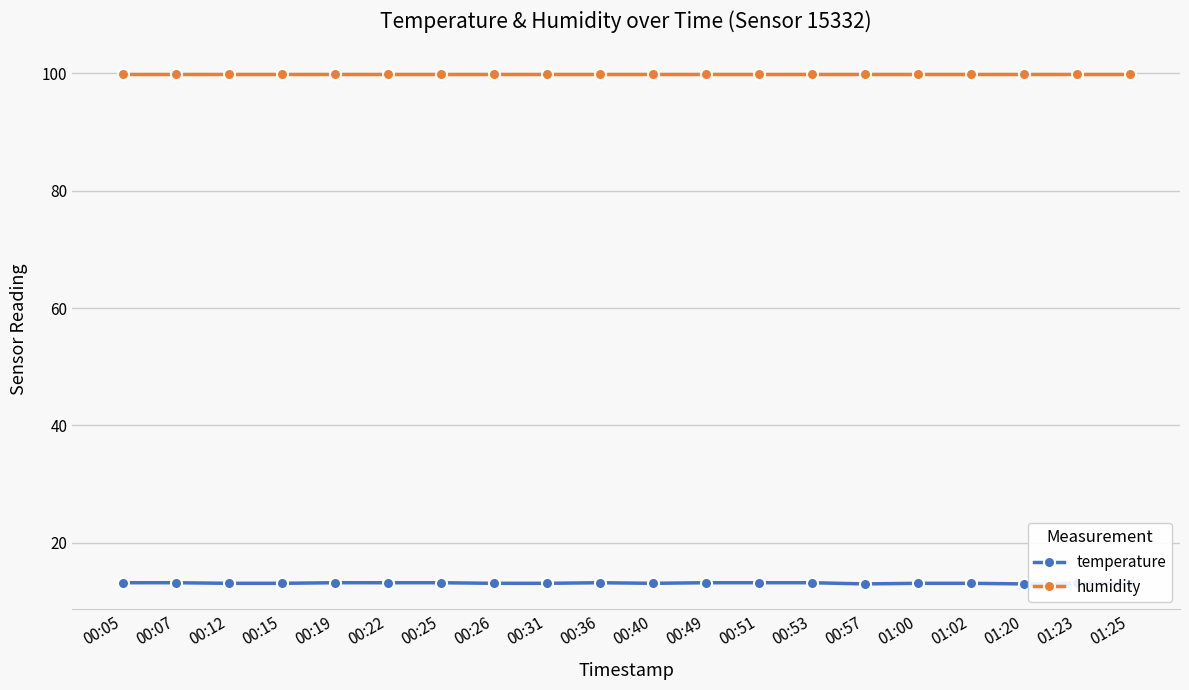

Read the temperature value at 00:53.

13.2